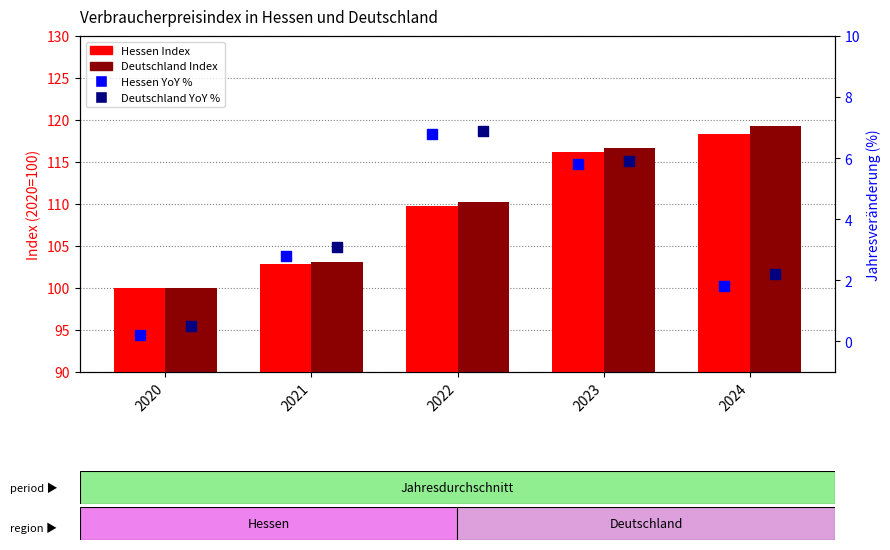

Is the value of Hessen Index at 2022 greater than the value of Hessen YoY % at 2023?

Yes